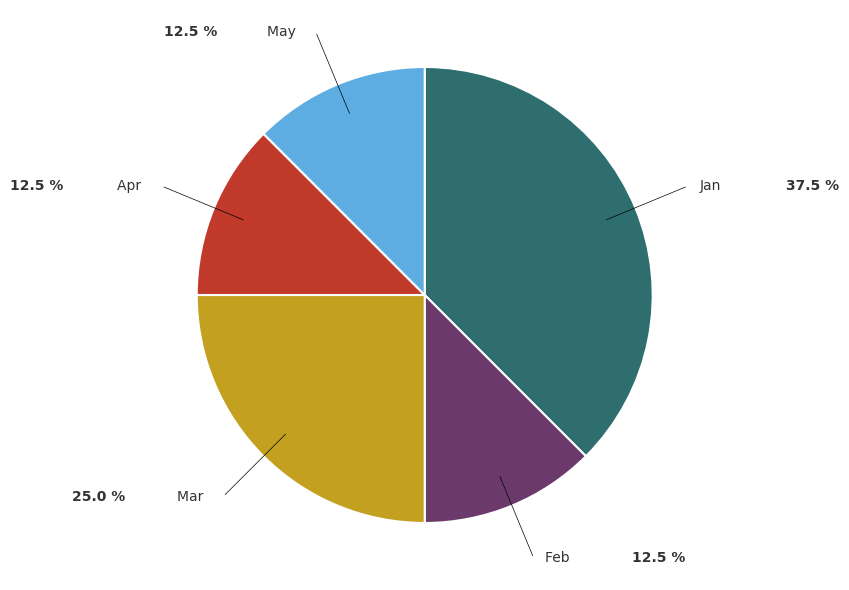

Combined, do Mar and Feb account for over 50%?

No